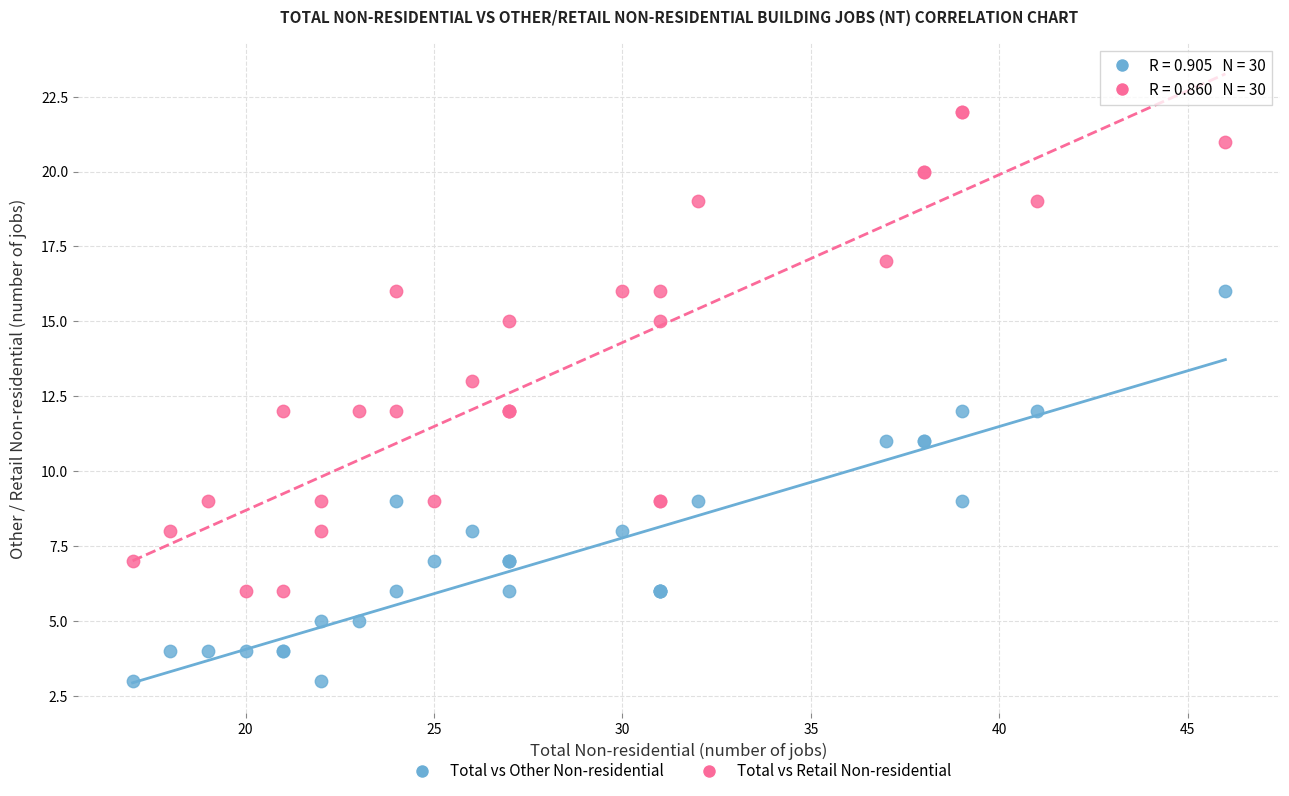

Which series has the widest spread of Y values?

Total vs Retail Non-residential